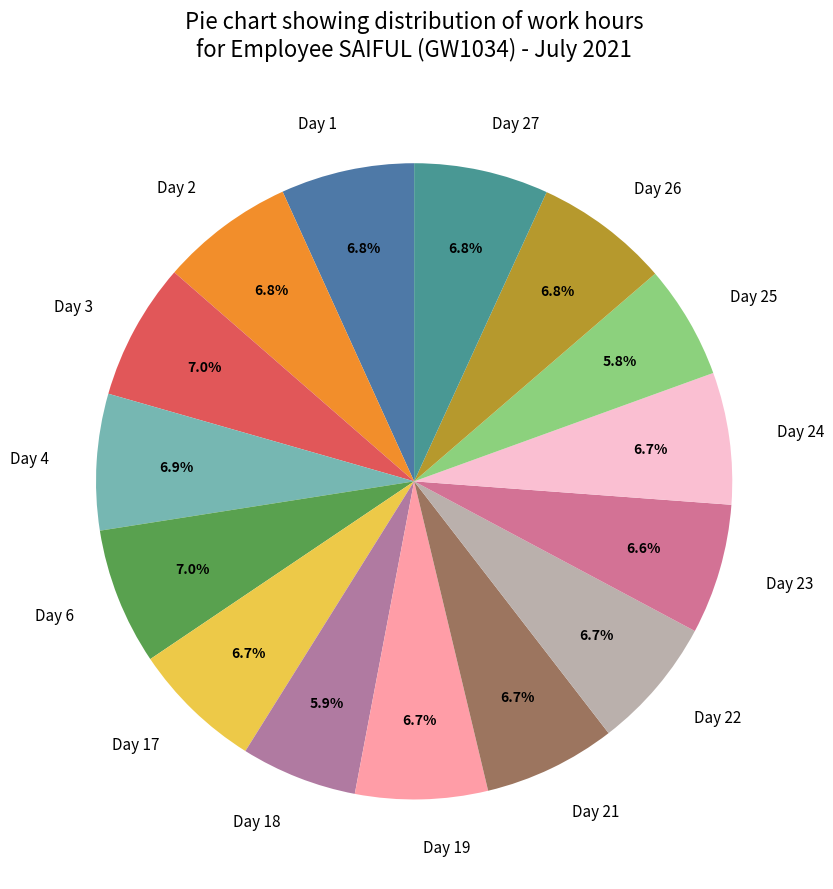

To the nearest percent, what is the difference between the largest and smallest slice percentages?

1%